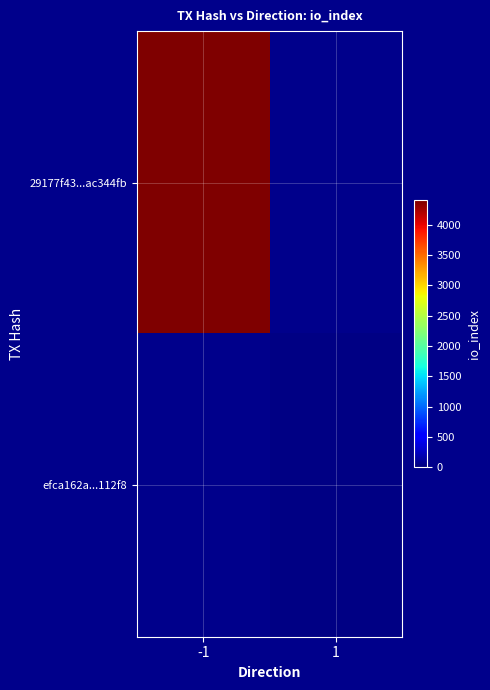

How many values in efca162a...112f8 are above zero?

1